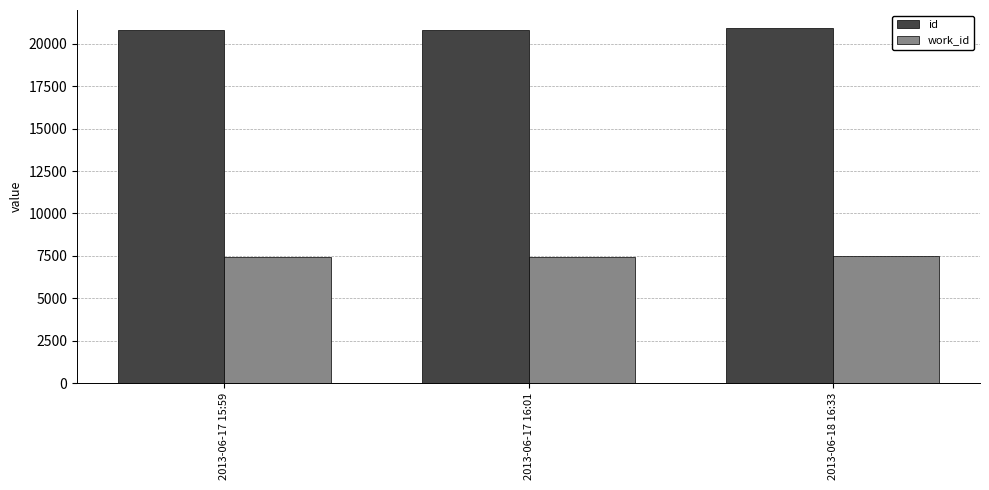

At how many categories does at least one series exceed 11420?

3